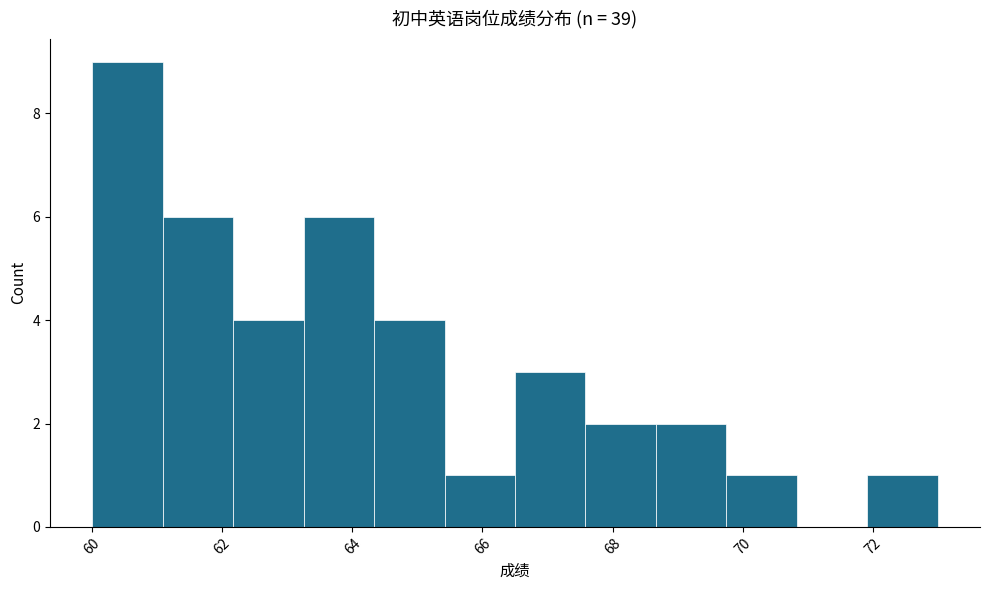

Reading left to right, list every bar in this chart as the range it spans on the x-axis followed by its height. Neither the bar edges nor the heights are printed on the chart, so give them approximately, as read against the axes.

60.0 to 61.0: 9
61.0 to 62.2: 6
62.2 to 63.2: 4
63.2 to 64.4: 6
64.4 to 65.4: 4
65.4 to 66.6: 1
66.6 to 67.6: 3
67.6 to 68.6: 2
68.6 to 69.8: 2
69.8 to 70.8: 1
70.8 to 72.0: 0
72.0 to 73.0: 1